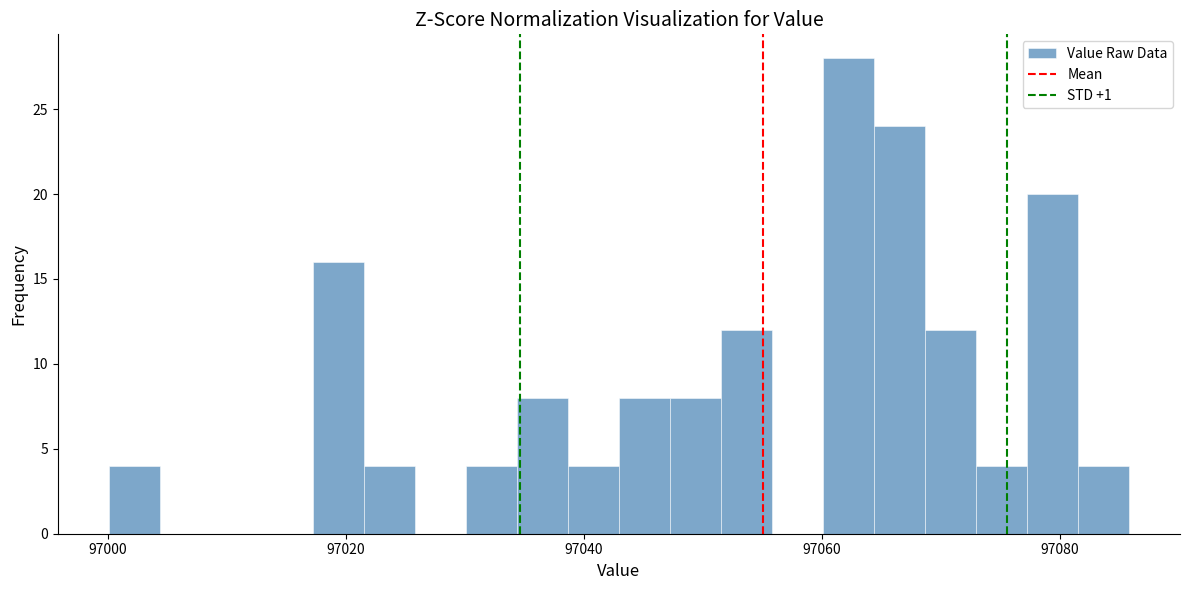

Around what value on the x-axis is the tallest bar? Give the approximate position of its centre, as read against the axis.

97062